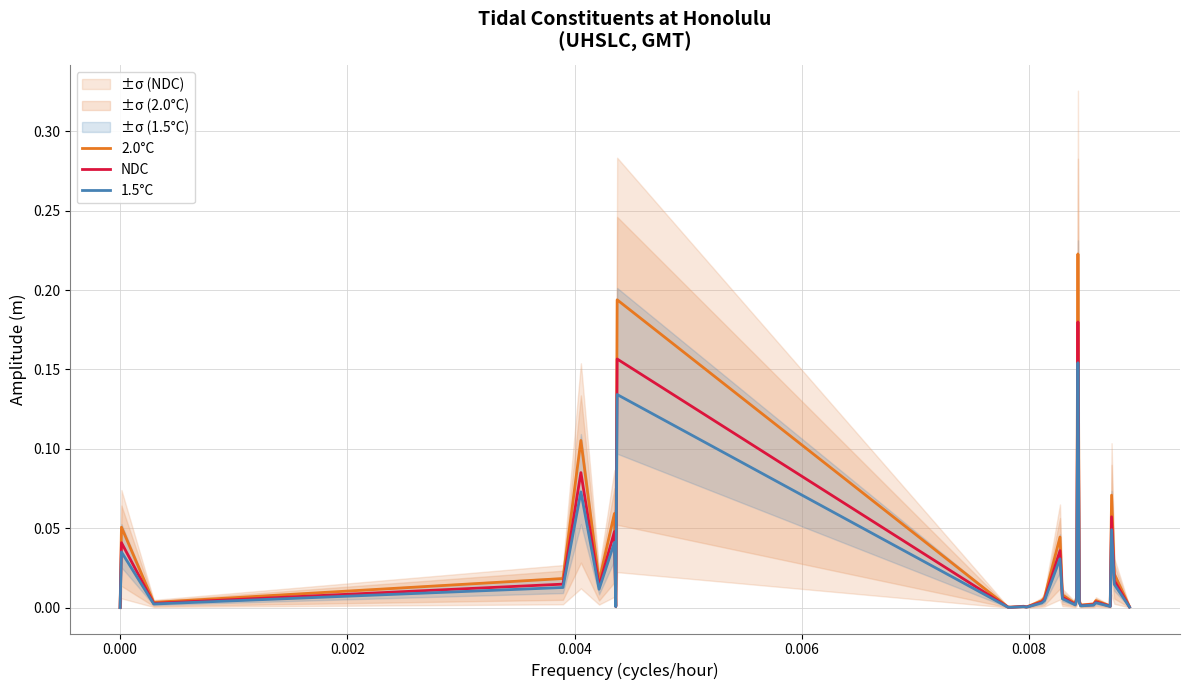

At how many categories does at least one series exceed 0?

29